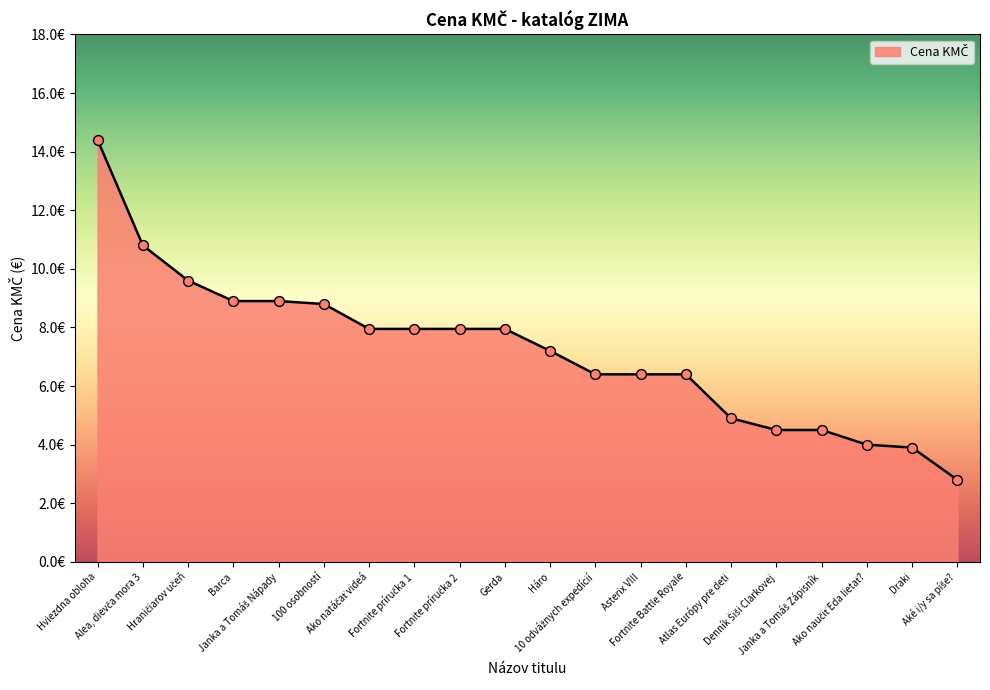

Is this an area chart (filled region under the line)?

Yes